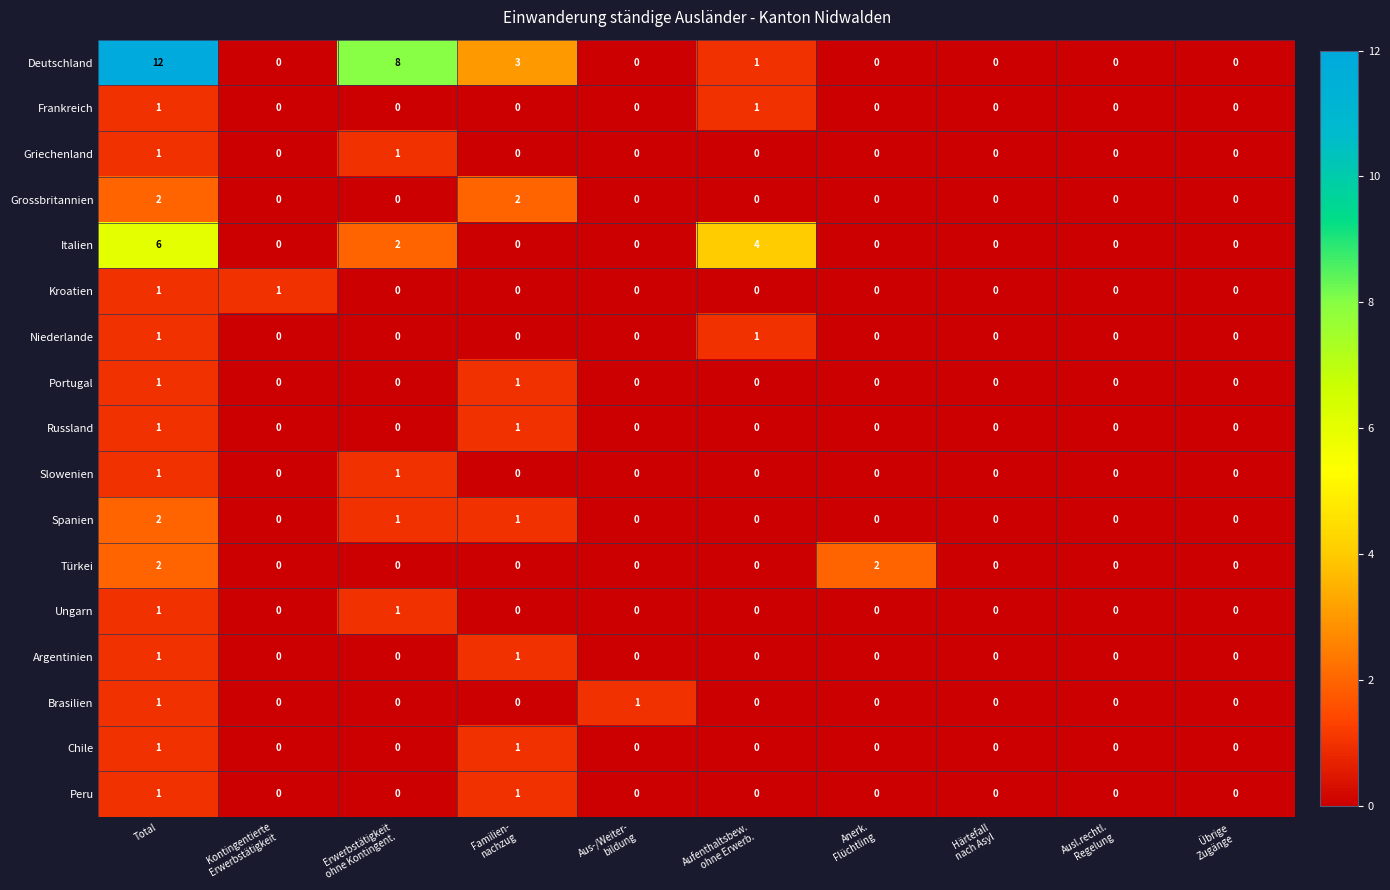

How many Ungarn values are between 0 and 1?

10